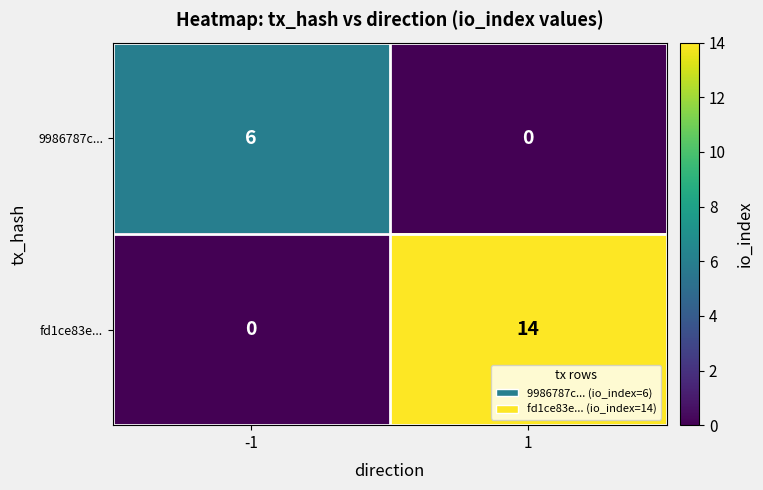

Reading left to right, what are all the values shown in this chart?

9986787c...: 6	0
fd1ce83e...: 0	14